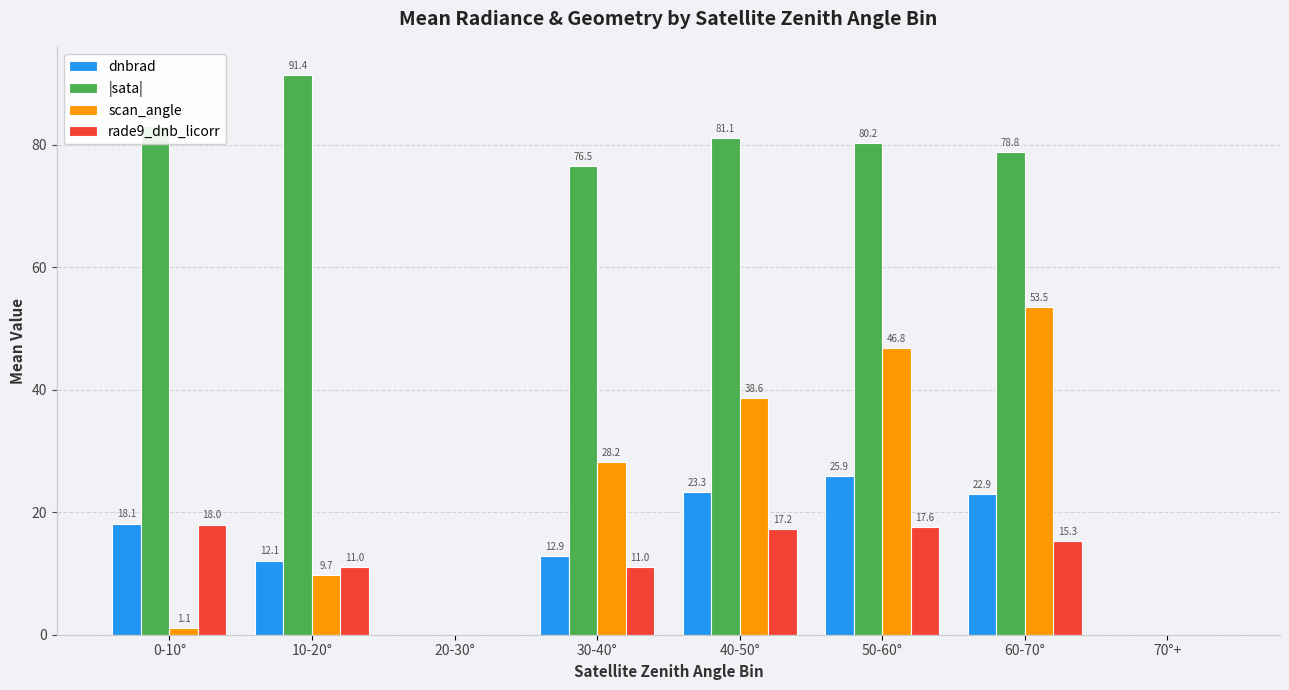

Which category has the highest value across all series?

10-20°